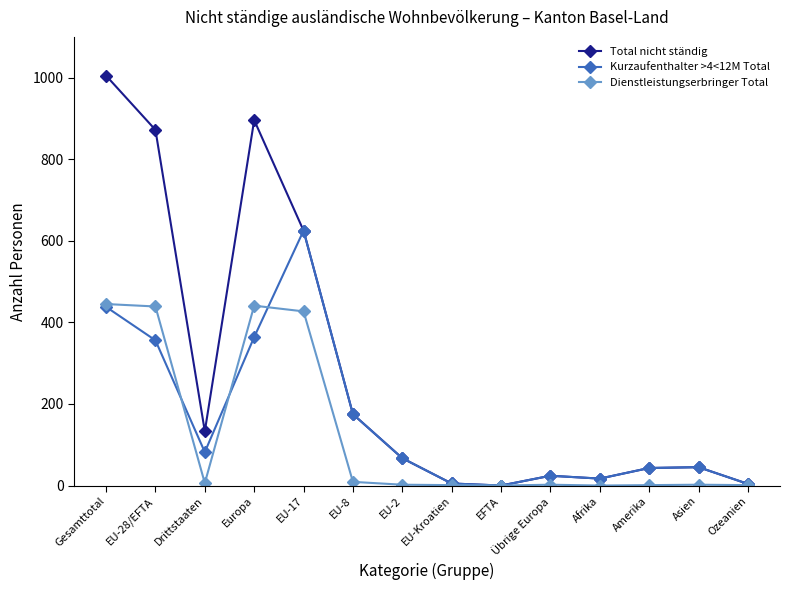

What is the maximum value for Dienstleistungserbringer Total?

445